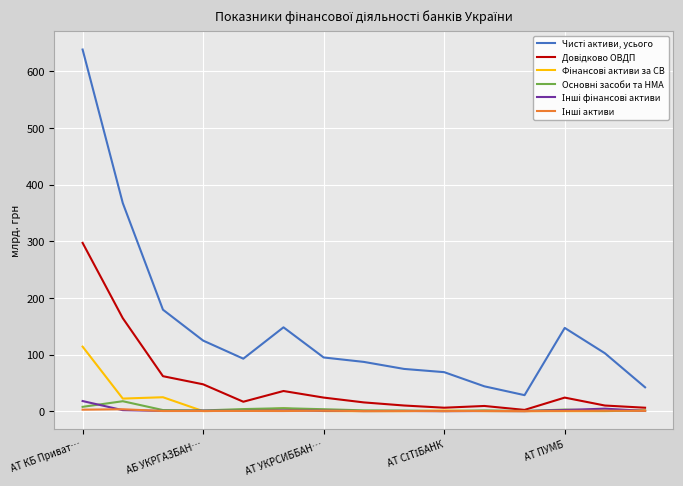

Which series has the largest range (max minus min)?

Чисті активи, усього